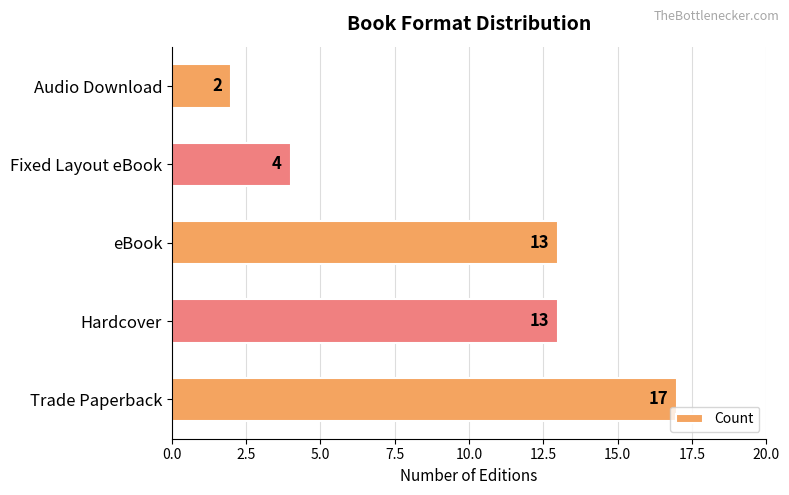

Reading bottom to top, extract all data points from this chart.

17	13	13	4	2